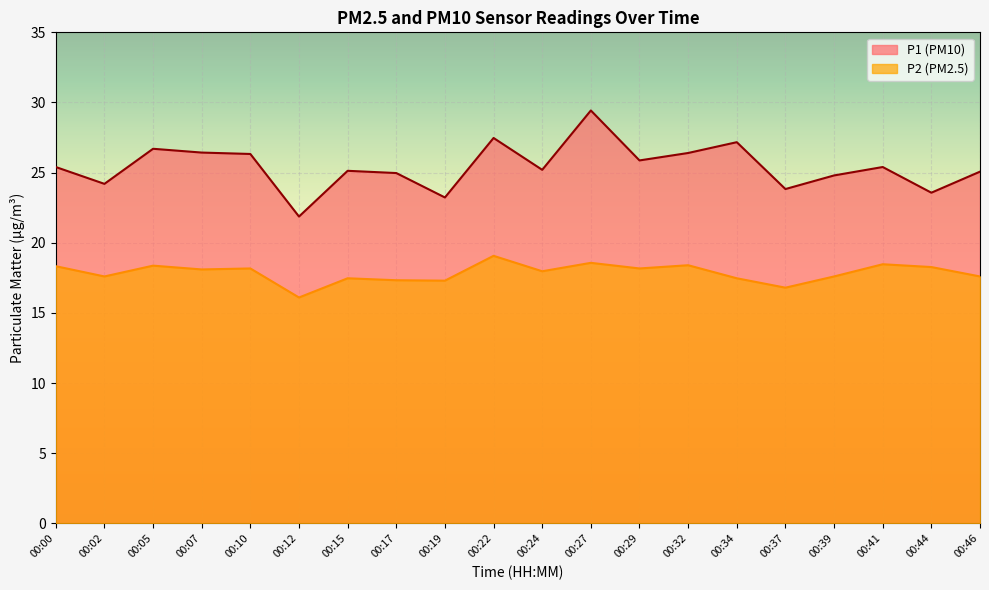

What is the value of the P2 point at the 11th from the left?

18.0